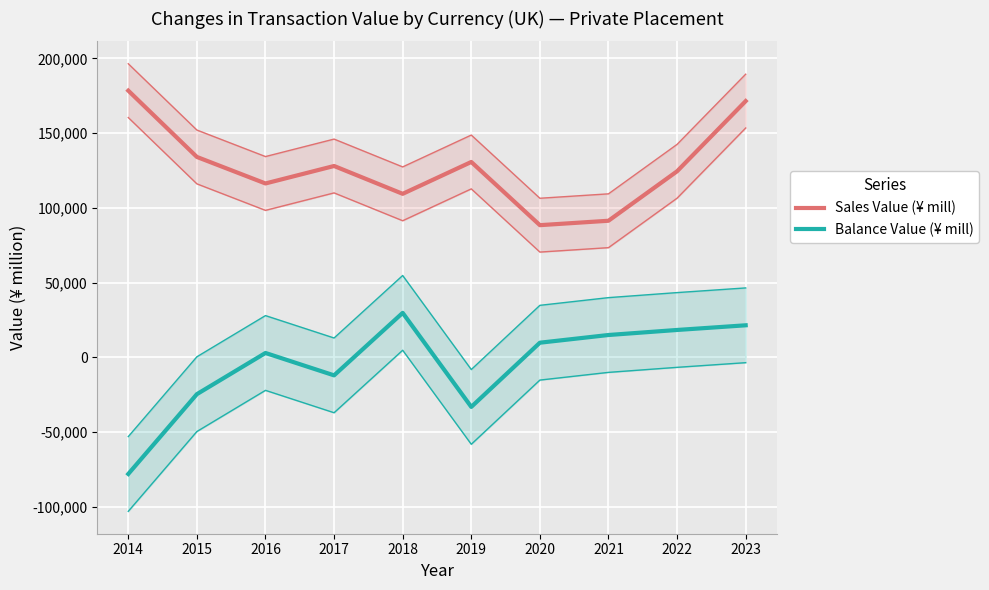

What is the average value of the Balance Value (¥ mill) series?

-5081